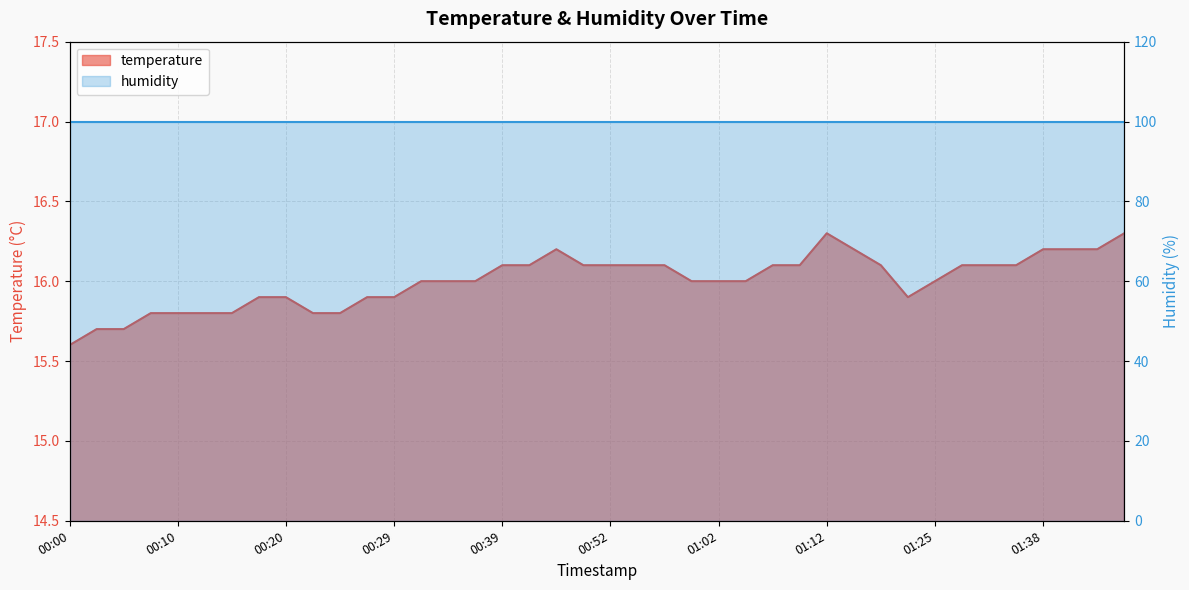

Is it true that the value at 00:37 is 16.0?

True